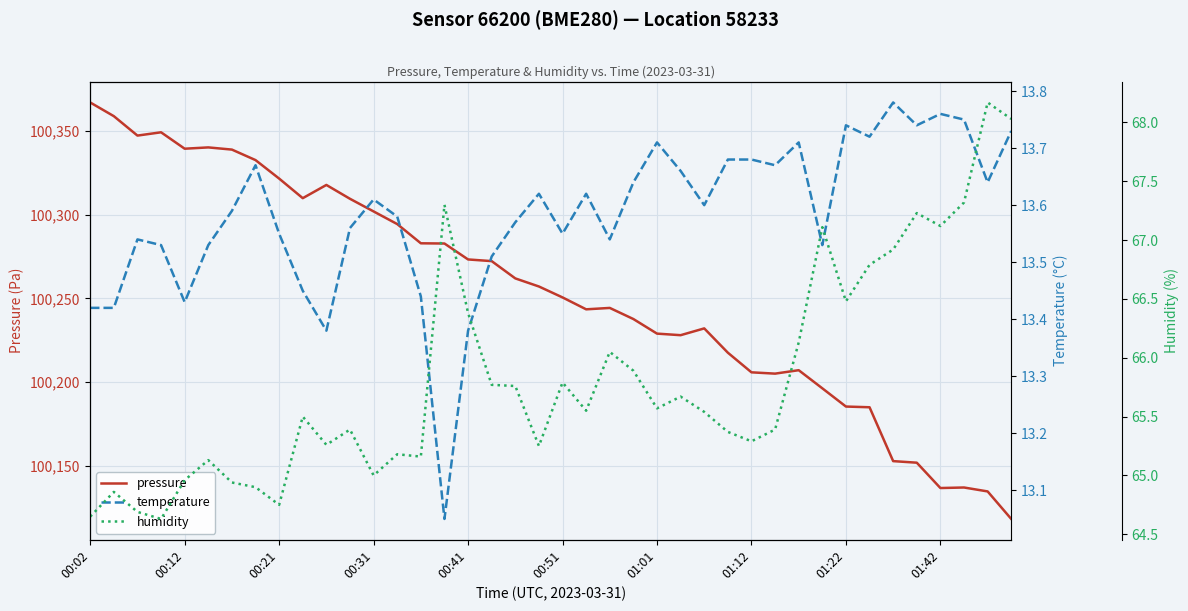

In pressure, how many points are lower than both neighbors (excluding endpoints)?

7